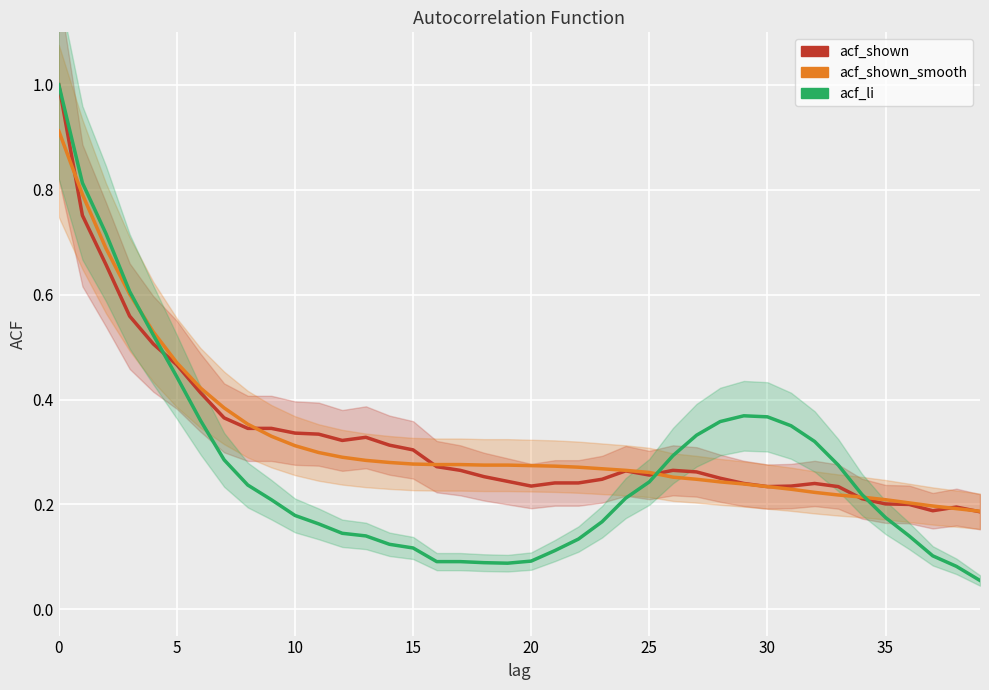

What is the total value across all series at 0?

2.9